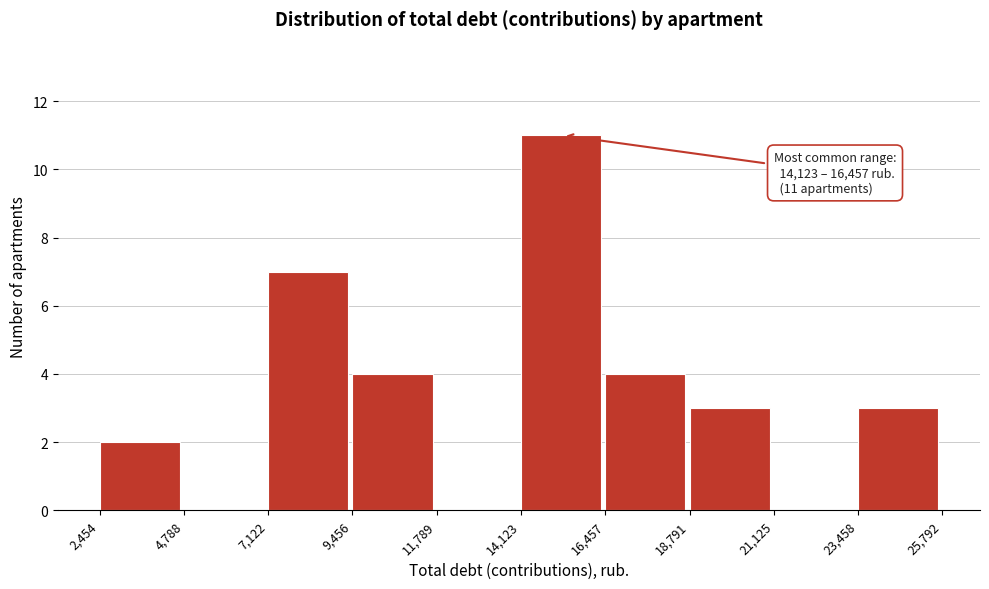

Which range on the x-axis has the tallest bar?

14,123 to 16,457